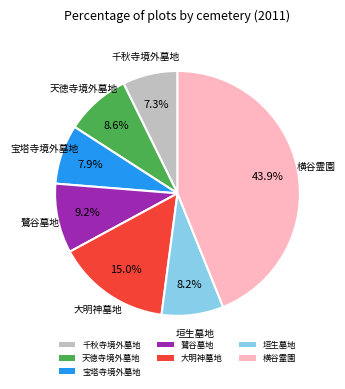

To the nearest percent, what portion does 大明神墓地 represent?

15%